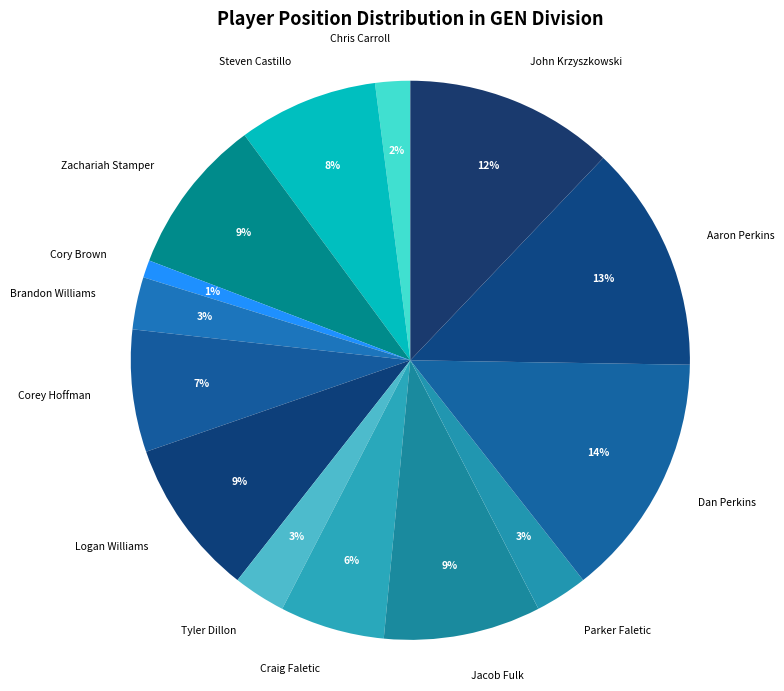

Does any single category account for the majority?

No